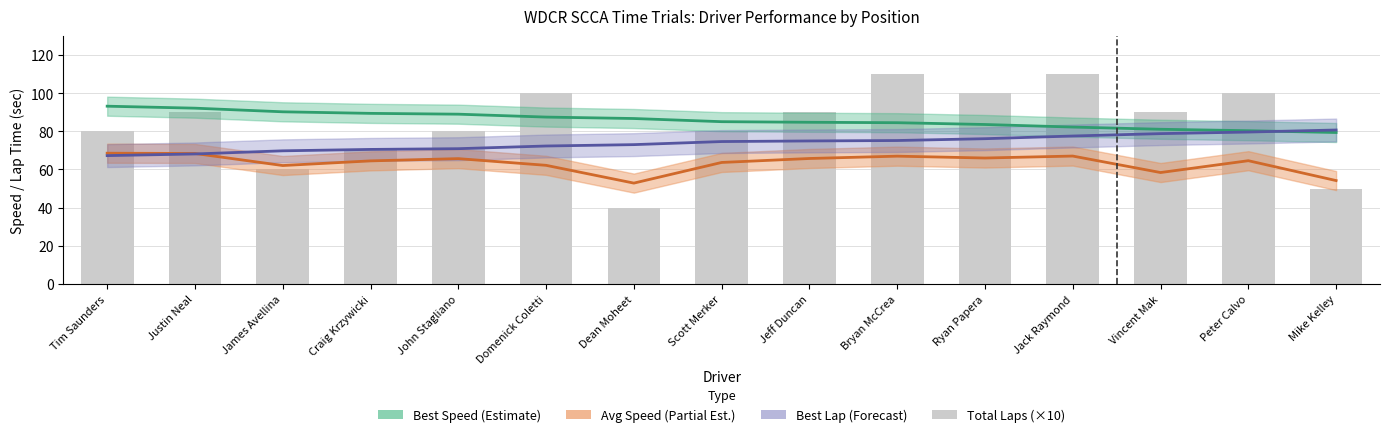

What is the average value of the Total Laps (×10) series?

83.3